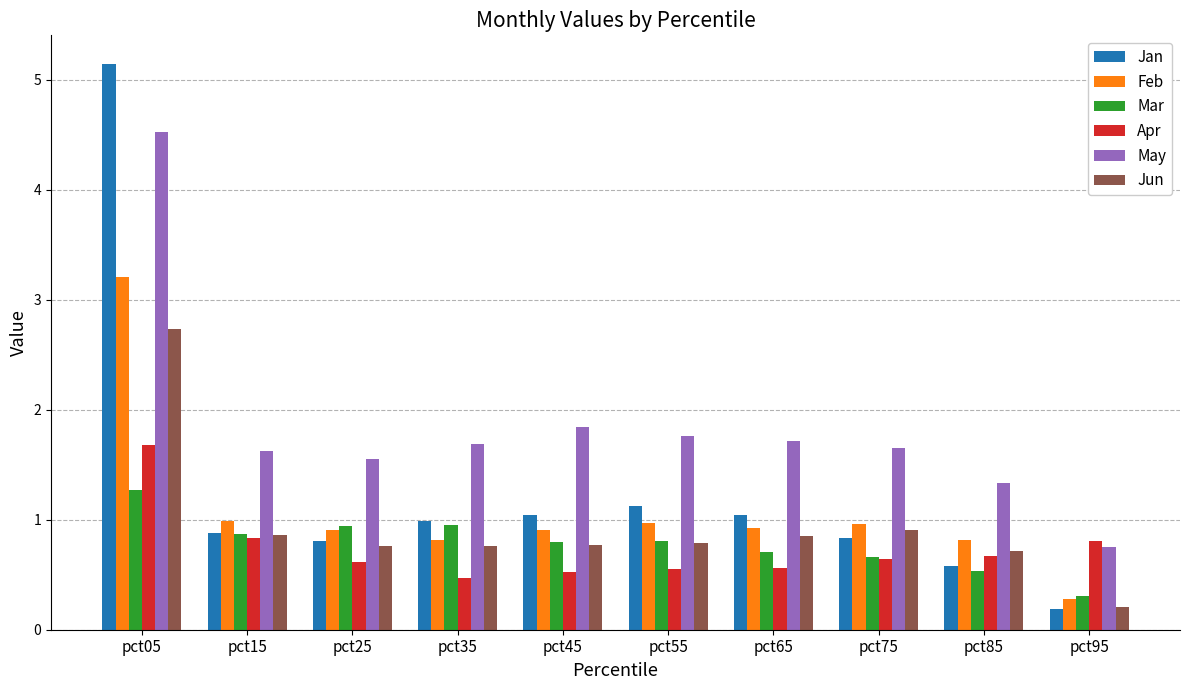

Which series has the largest range (max minus min)?

Jan